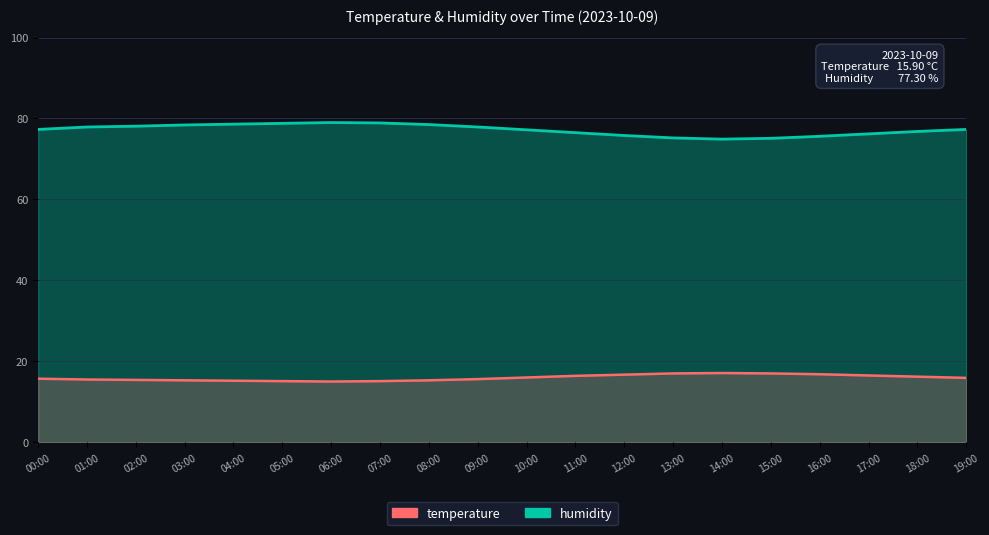

What is the difference between the maximum and second lowest values in the temperature series?

2.0